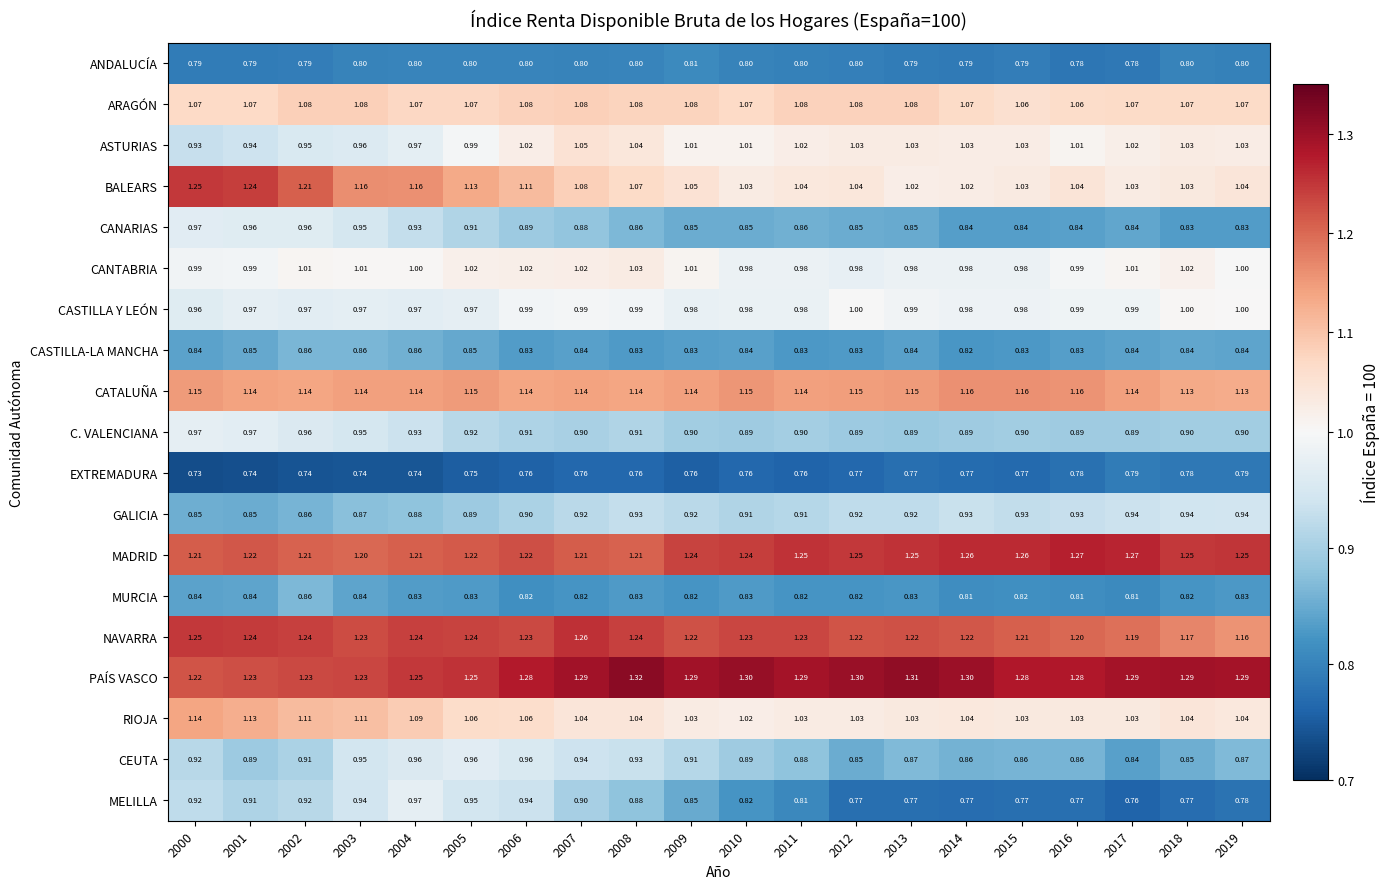

Which series changed the most between 2007 and 2010?

MELILLA